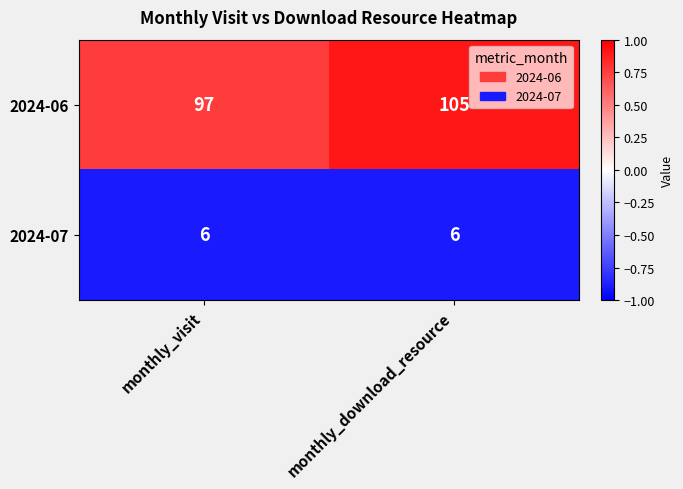

Reading right to left, extract all data points from this chart.

2024-06: monthly_download_resource=105	monthly_visit=97
2024-07: monthly_download_resource=6	monthly_visit=6